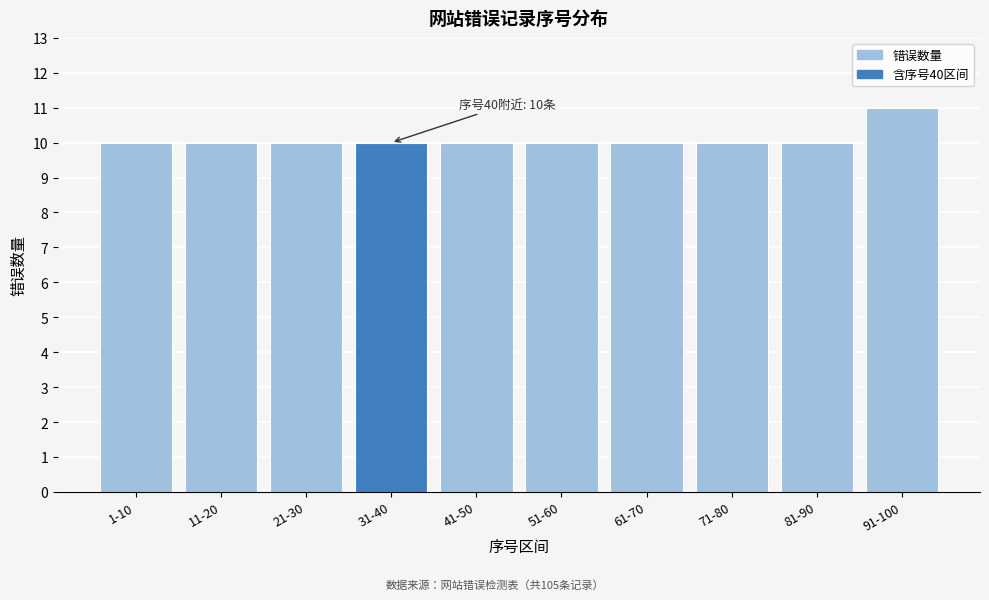

Reading left to right, what are all the values shown in this chart?

10	10	10	10	10	10	10	10	10	11